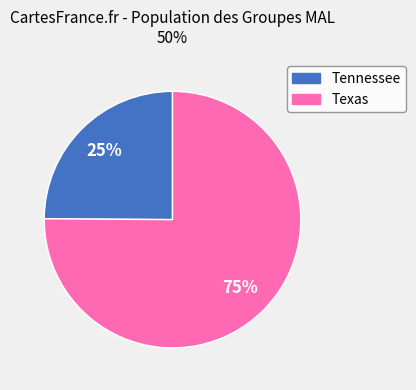

Rank the categories by value from lowest to highest.

Tennessee, Texas